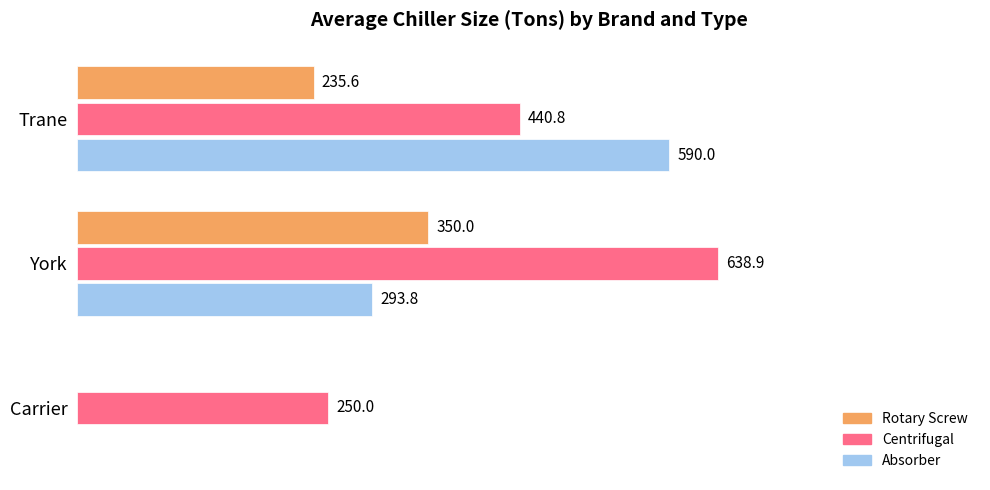

At which category is the sum across all series the highest?

York